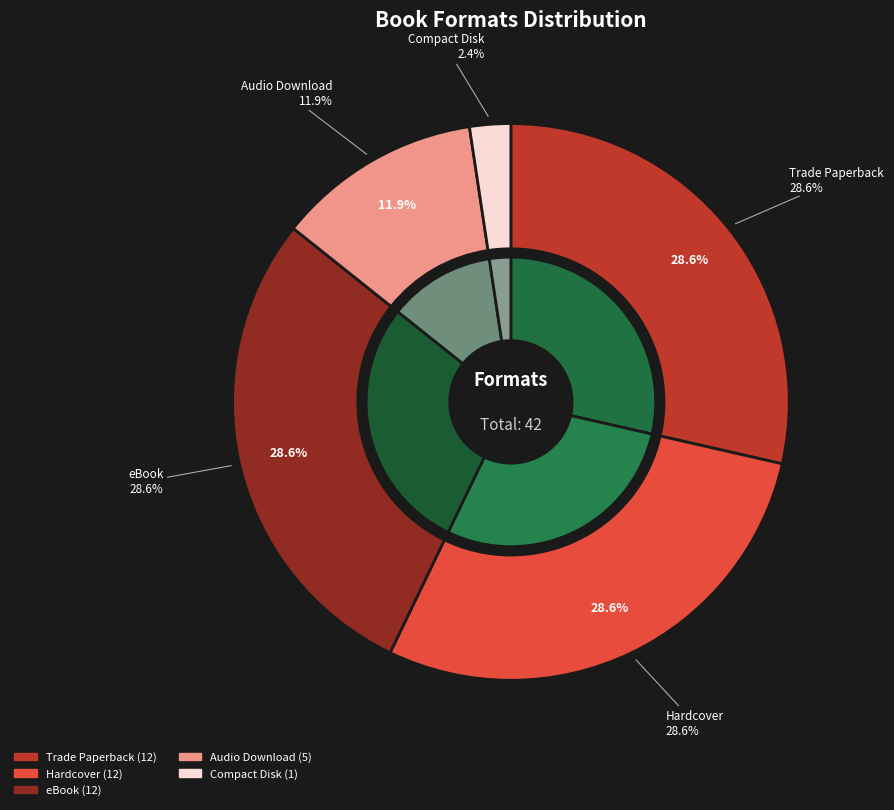

Which has a higher value, Trade Paperback or Audio Download?

Trade Paperback